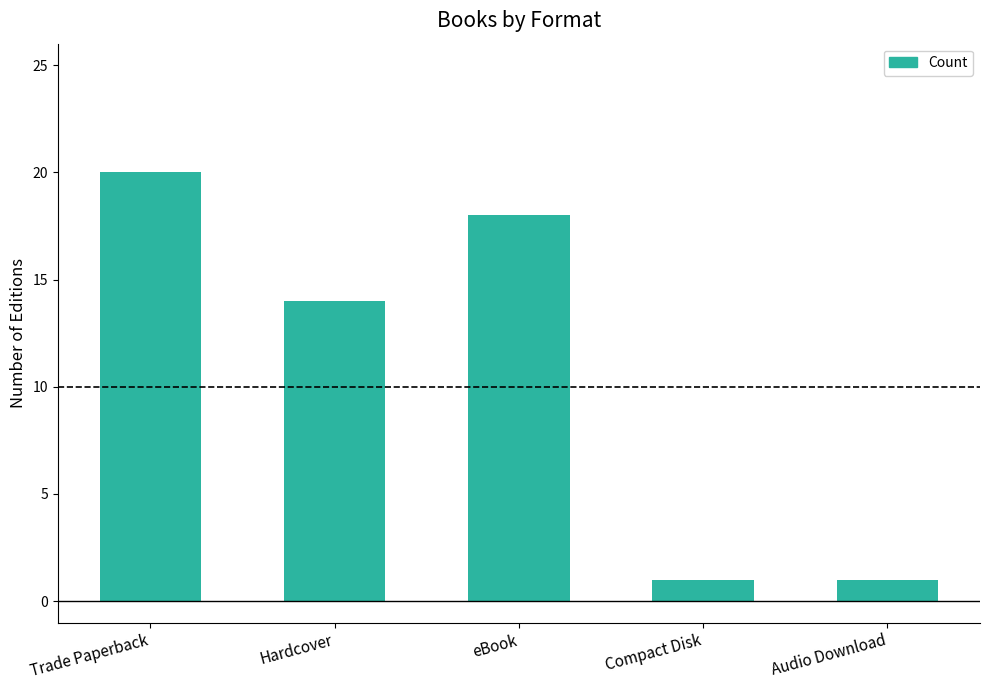

Approximately how many times larger is the value at Trade Paperback compared to eBook?

1.1